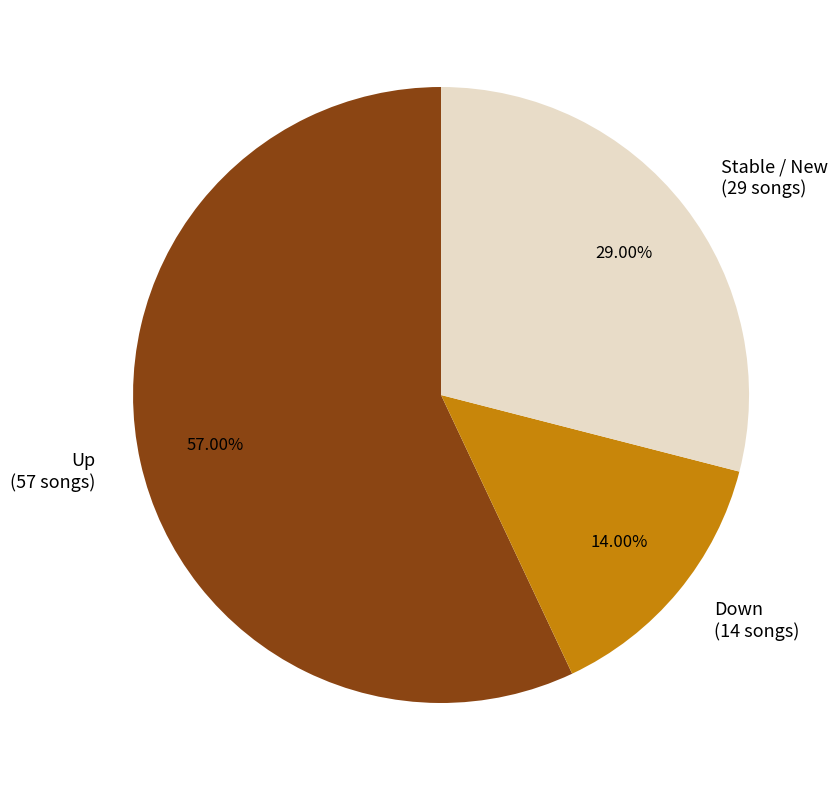

Is there any slice that represents more than half of the pie?

Yes